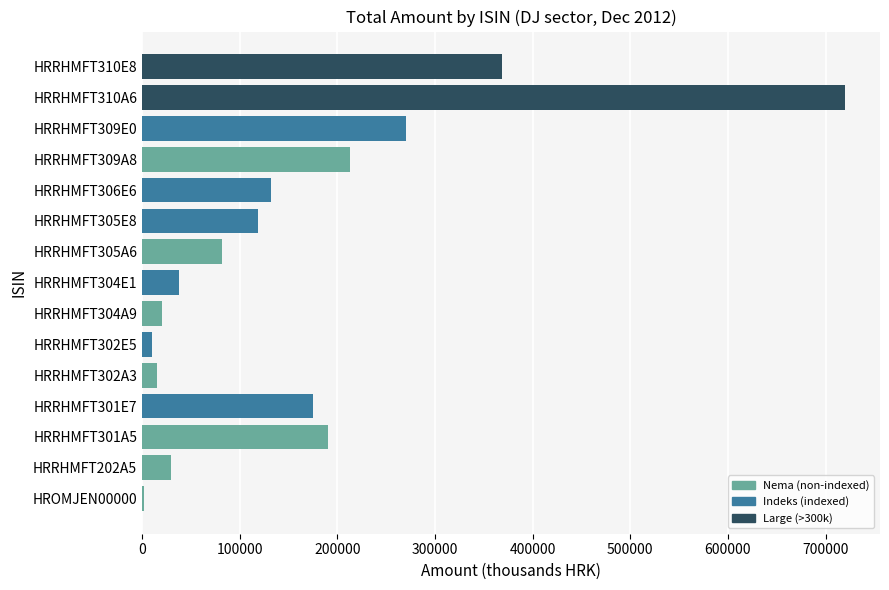

At which category does the chart reach its peak across all series?

HRRHMFT310A6